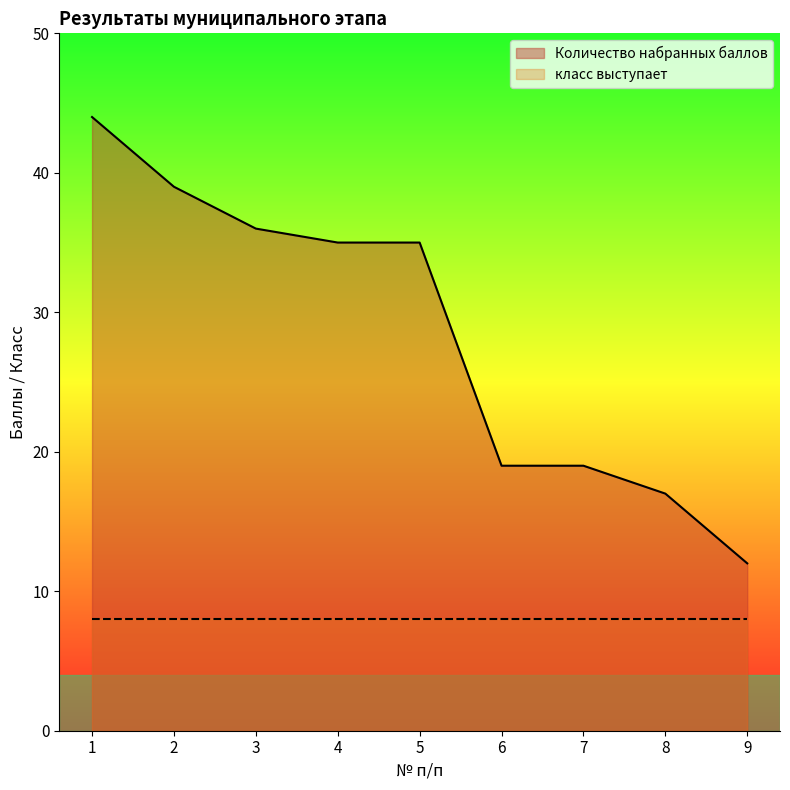

List the labels in order of value, smallest first.

9, 8, 6, 7, 4, 5, 3, 2, 1